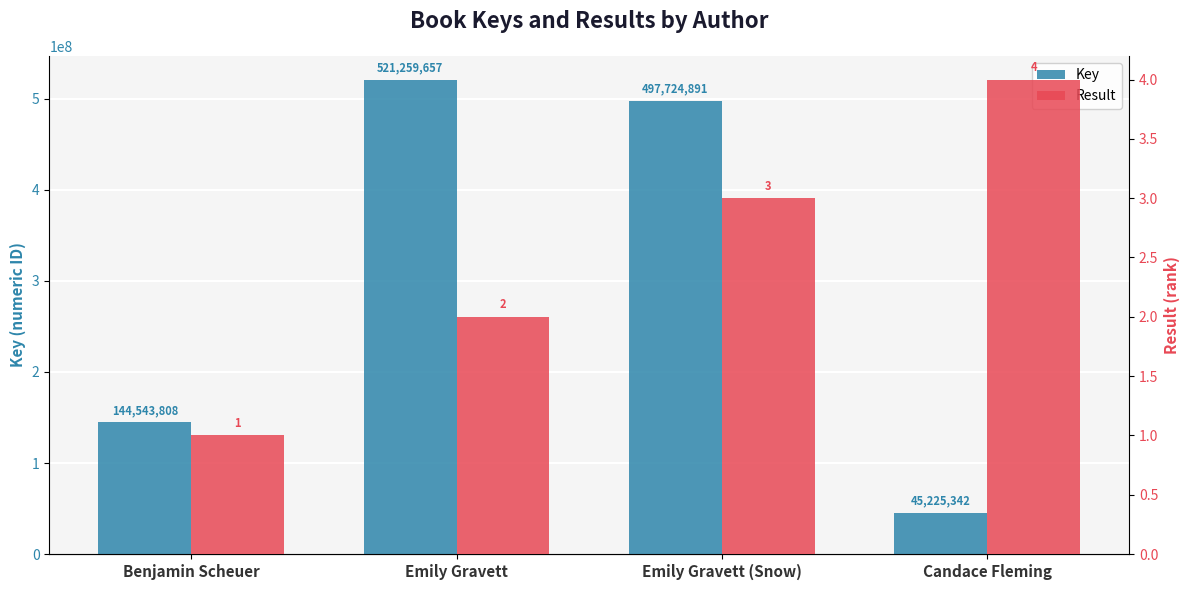

What is the sum of all Key values?

1208753698